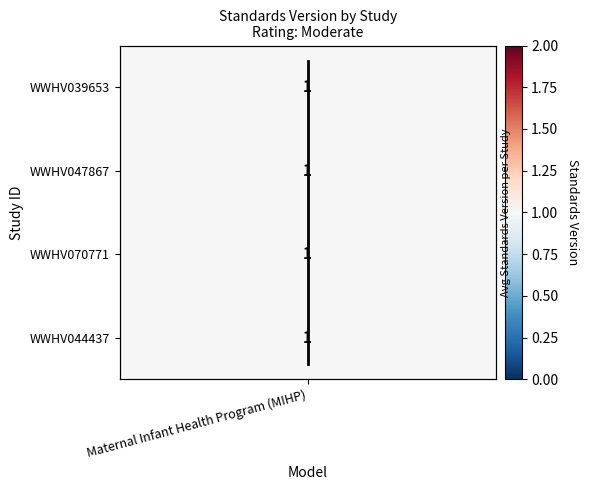

At which category does the chart reach its minimum across all series?

Maternal Infant Health Program (MIHP)